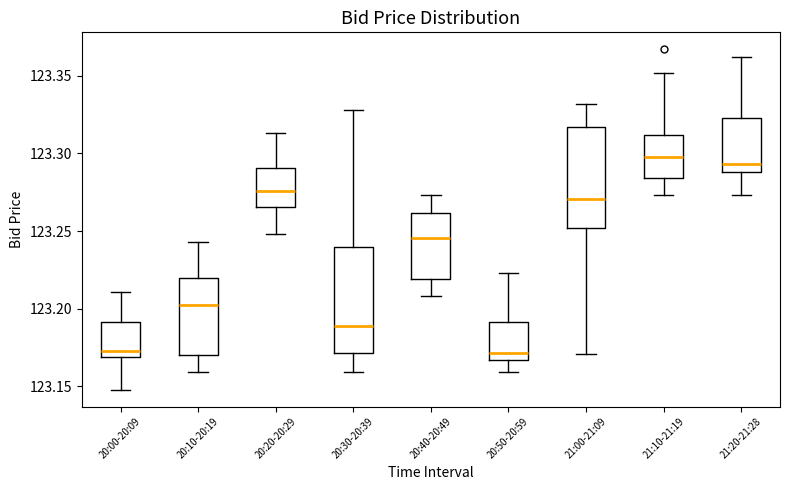

Where does the median line of the box for 20:40-20:49 sit on the y-axis? The values are not printed on the chart, so give them approximately, as read against the axis.

123.245